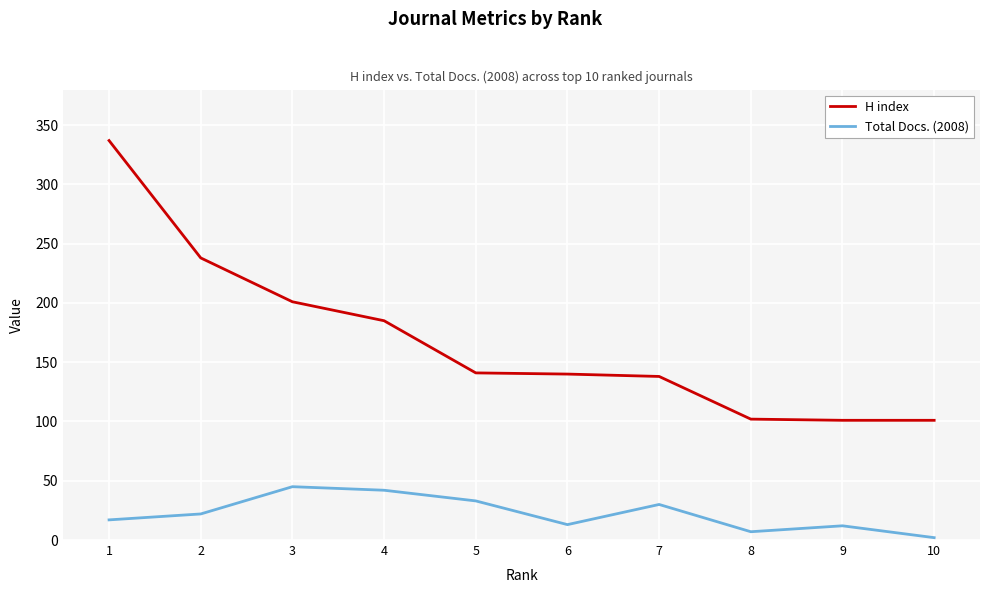

Rank the series at 9 from highest to lowest value.

H index, Total Docs. (2008)